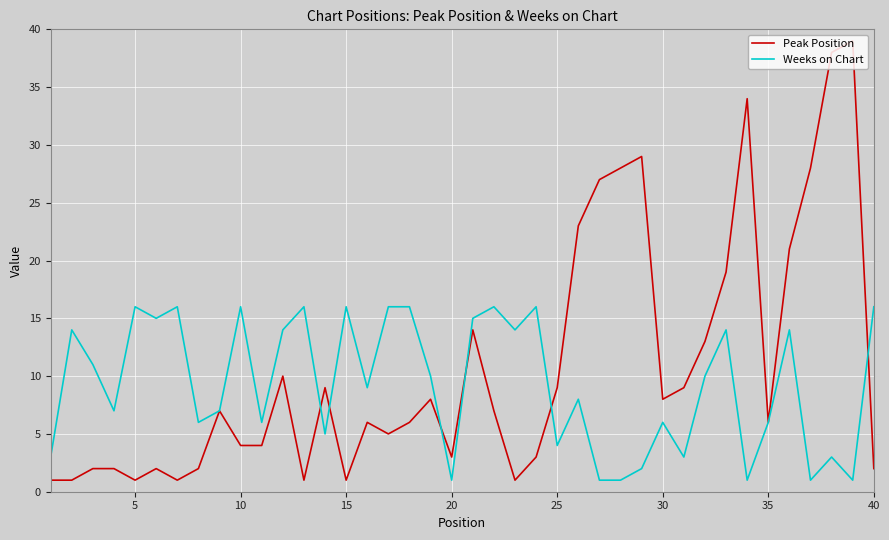

How many lines are shown in the chart?

2